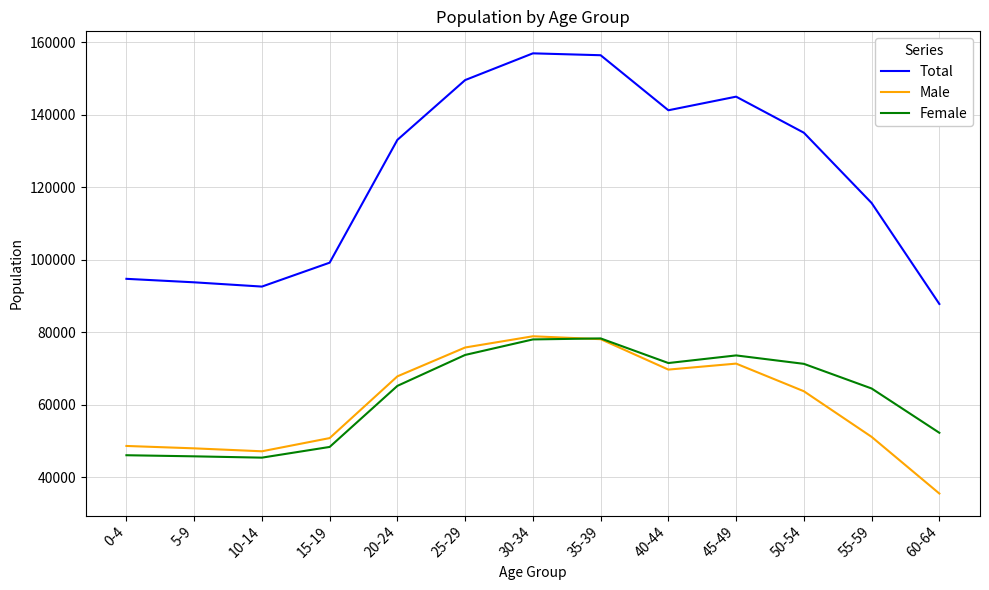

True or false: Total has a value of 135101 at 50-54.

True